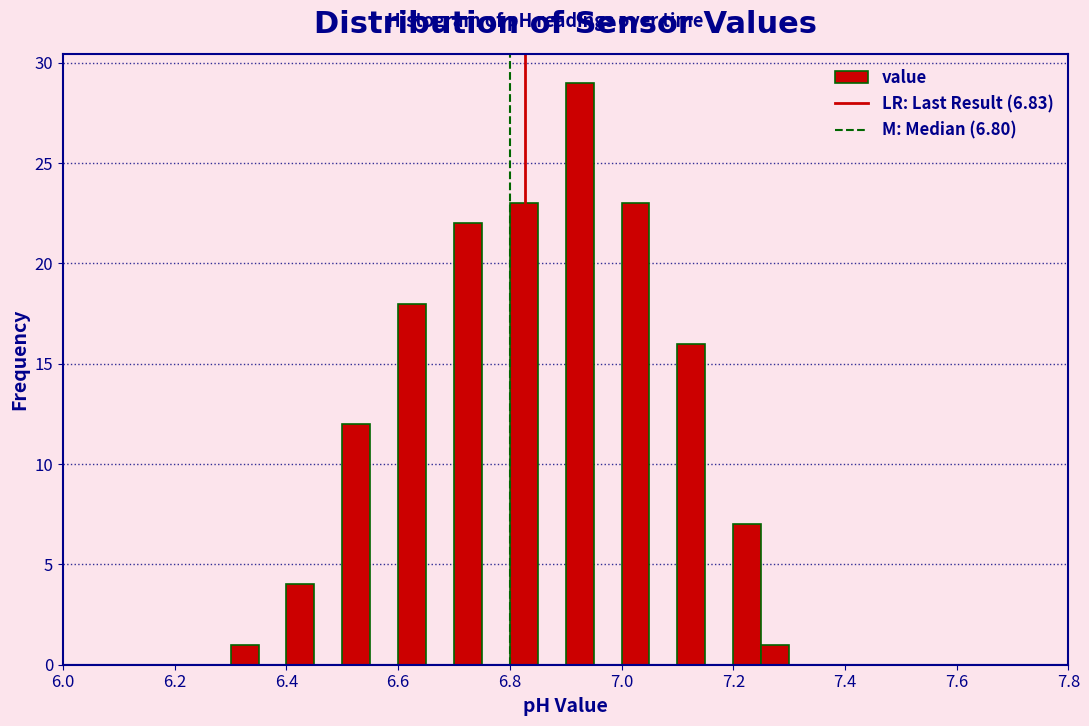

Read against the x-axis, roughly where is the centre of the tallest bar?

6.92